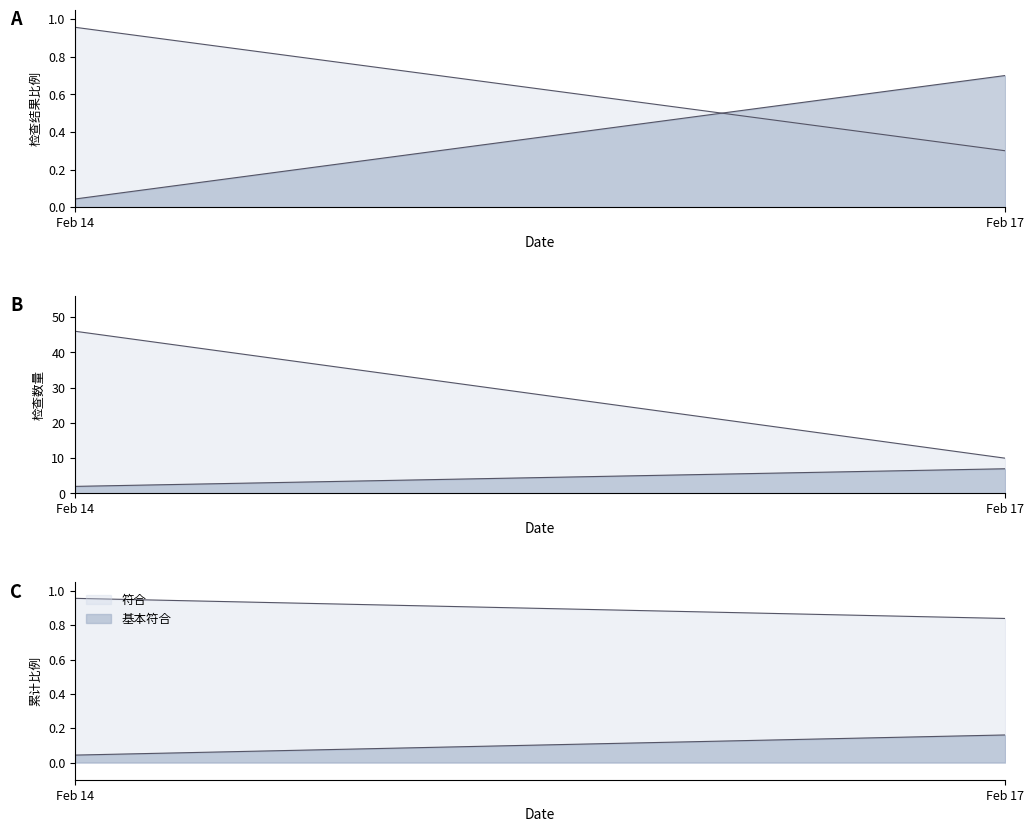

Which category has the lowest value in the 基本符合 series?

2025-02-14